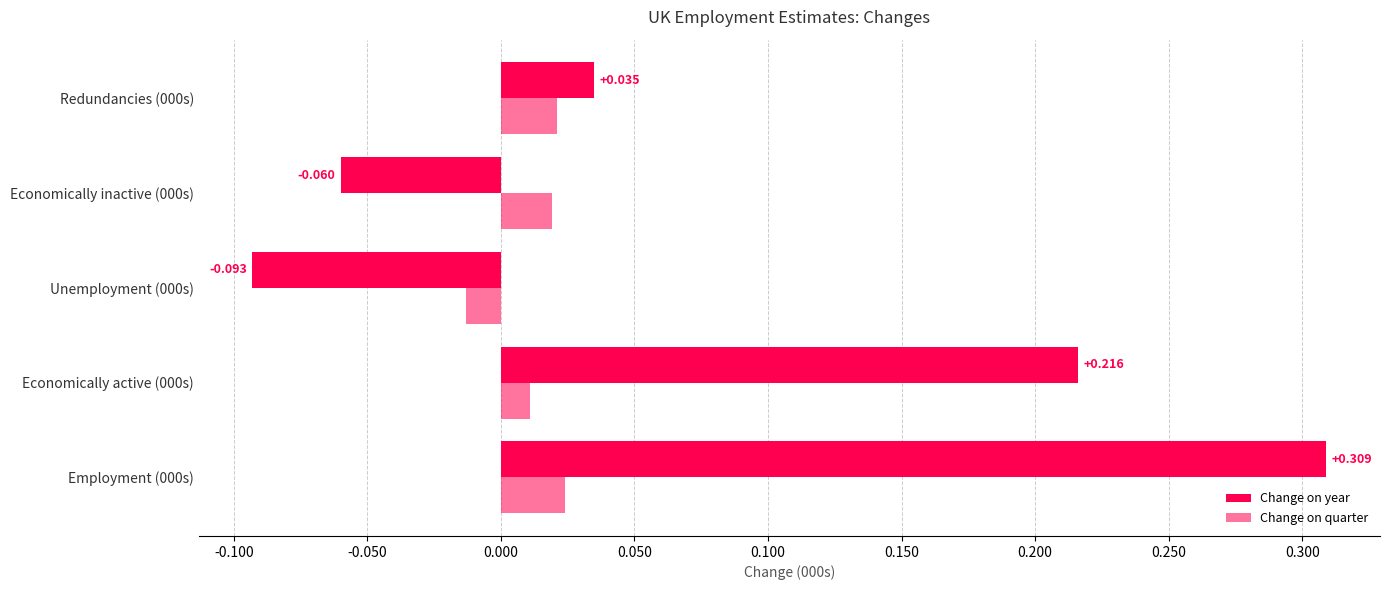

List the series in order of their overall mean, highest first.

Change on year, Change on quarter